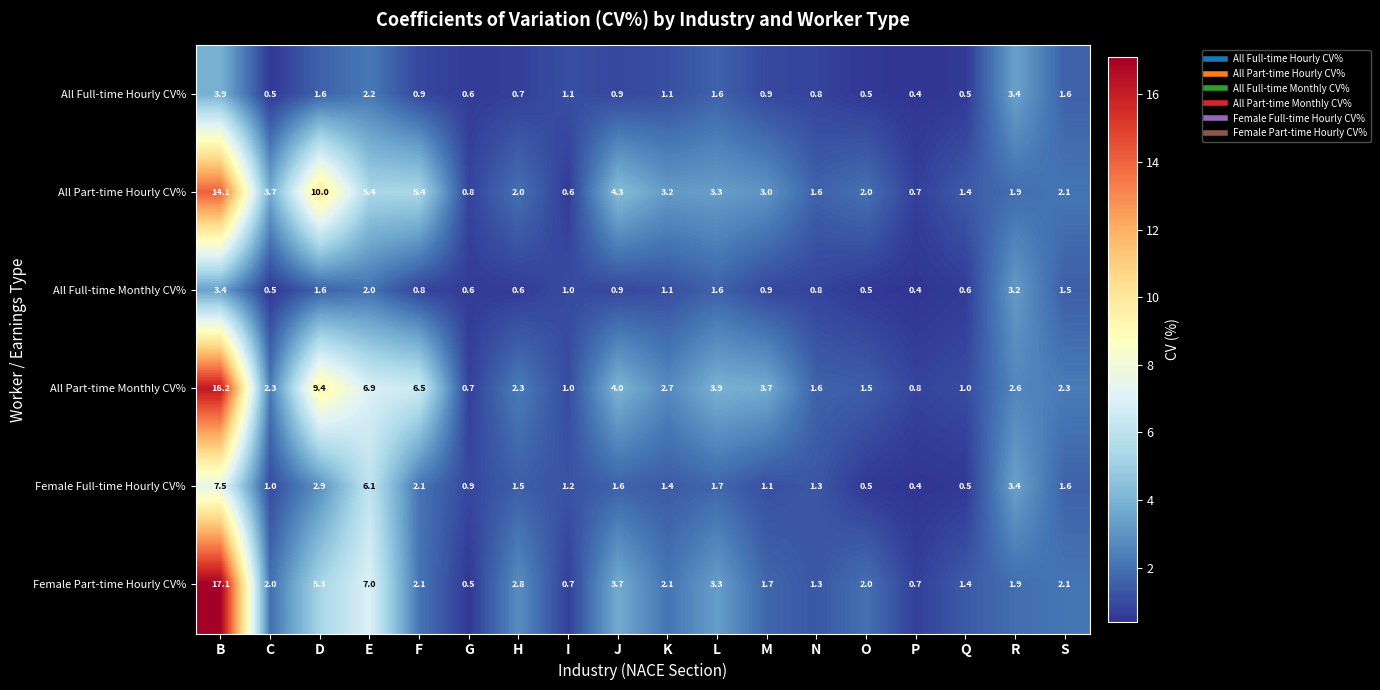

Where is All Full-time Hourly CV% nearest to the value 2?

E